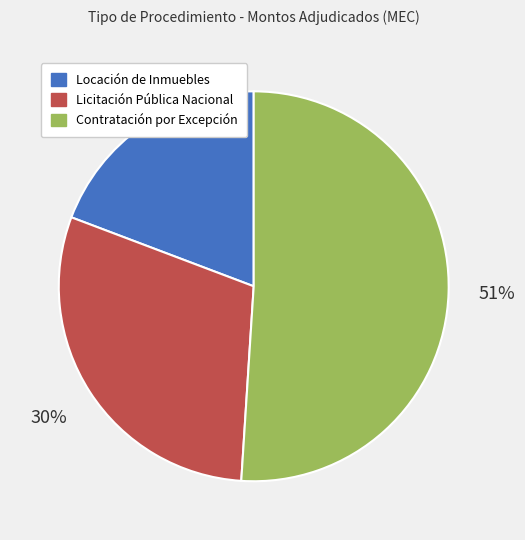

To the nearest percent, what is the difference between the largest and smallest slice percentages?

32%